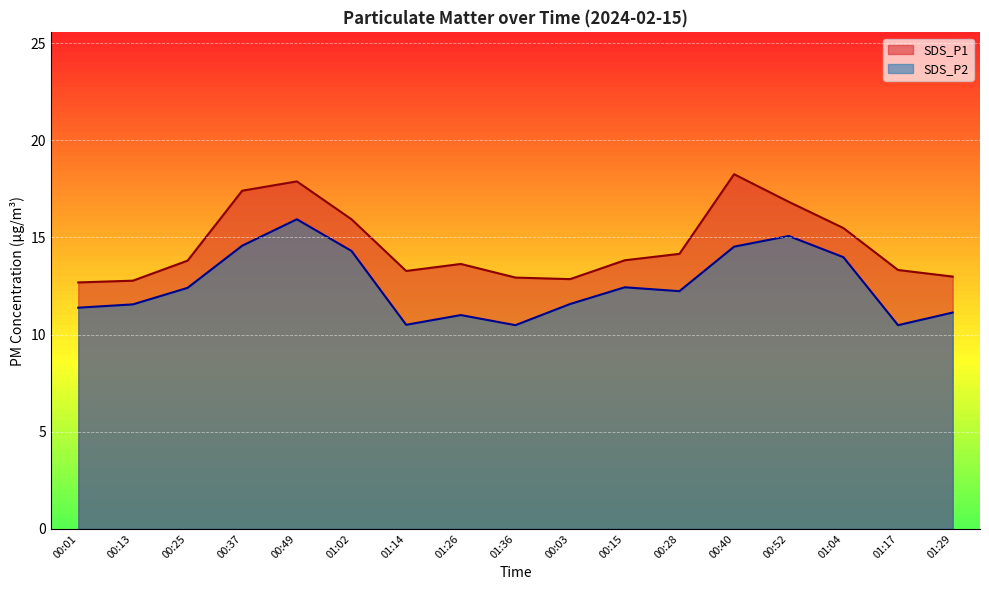

What is the difference between the second highest and second lowest values in the SDS_P2 series?

4.6